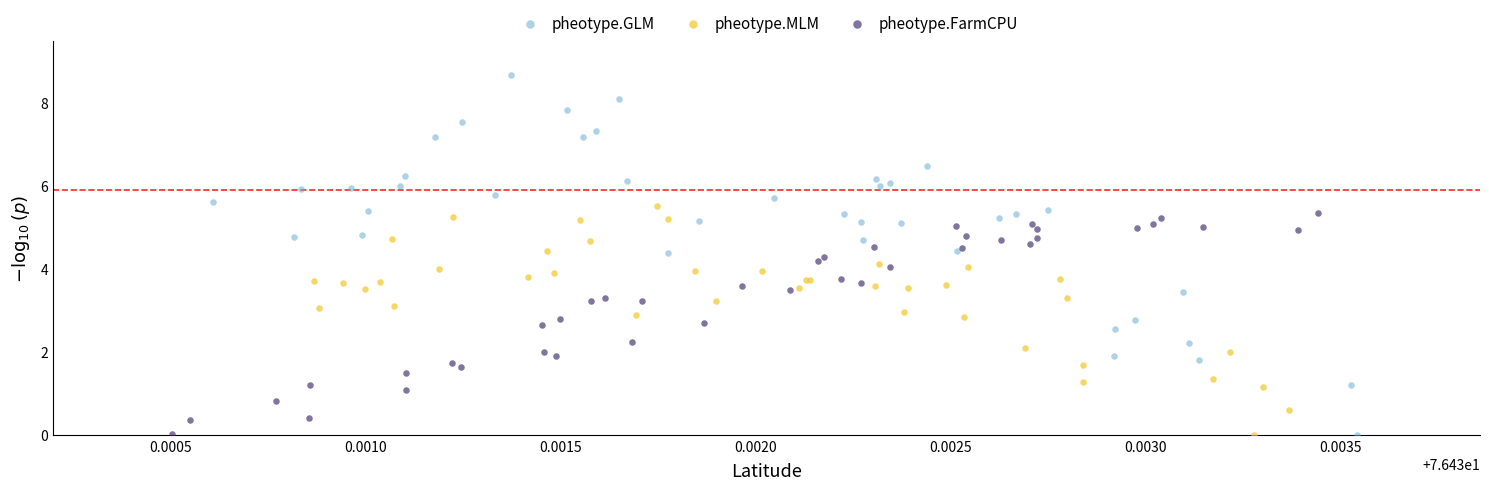

Which series has the widest spread of Y values?

pheotype.GLM